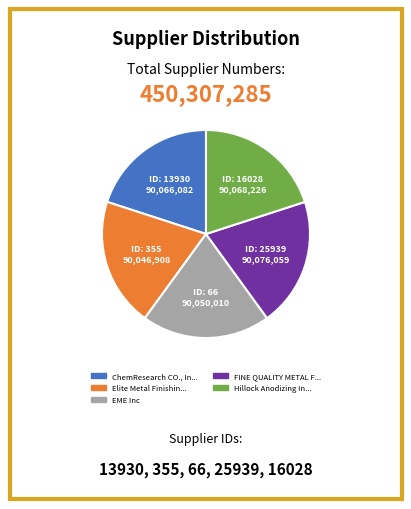

Is there a majority slice in this chart?

No